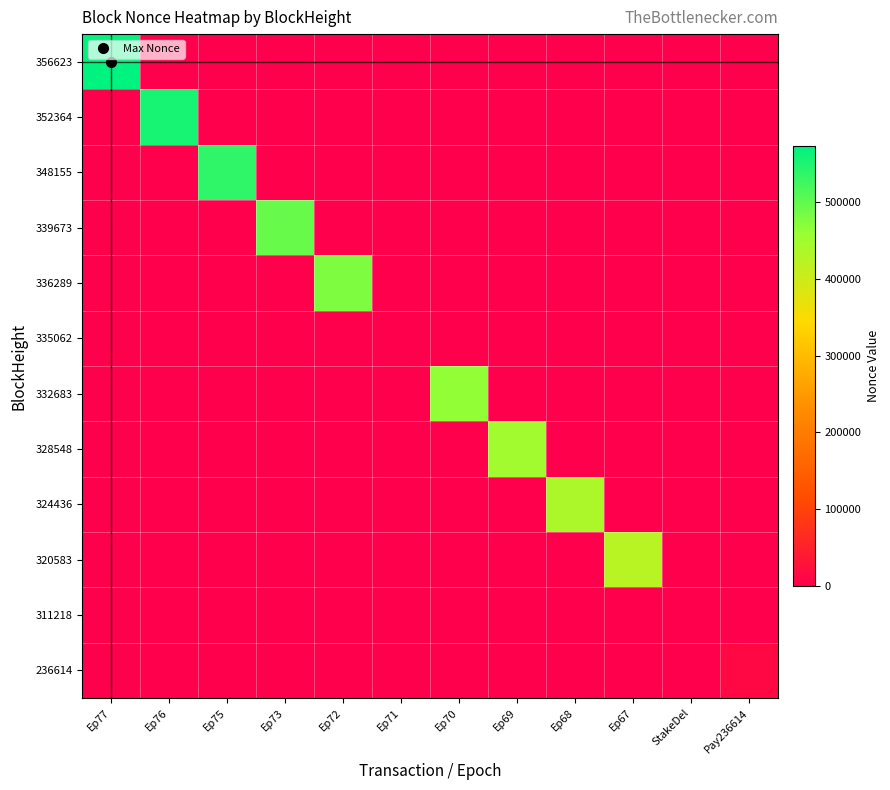

Reading left to right, transcribe all the data shown in this chart.

356623: Ep77=572909	Ep76=0	Ep75=0	Ep73=0	Ep72=0	Ep71=0	Ep70=0	Ep69=0	Ep68=0	Ep67=0	StakeDel=0	Pay236614=0
352364: Ep77=0	Ep76=554460	Ep75=0	Ep73=0	Ep72=0	Ep71=0	Ep70=0	Ep69=0	Ep68=0	Ep67=0	StakeDel=0	Pay236614=0
348155: Ep77=0	Ep76=0	Ep75=538041	Ep73=0	Ep72=0	Ep71=0	Ep70=0	Ep69=0	Ep68=0	Ep67=0	StakeDel=0	Pay236614=0
339673: Ep77=0	Ep76=0	Ep75=0	Ep73=494142	Ep72=0	Ep71=0	Ep70=0	Ep69=0	Ep68=0	Ep67=0	StakeDel=0	Pay236614=0
336289: Ep77=0	Ep76=0	Ep75=0	Ep73=0	Ep72=478282	Ep71=0	Ep70=0	Ep69=0	Ep68=0	Ep67=0	StakeDel=0	Pay236614=0
335062: Ep77=0	Ep76=0	Ep75=0	Ep73=0	Ep72=0	Ep71=1	Ep70=0	Ep69=0	Ep68=0	Ep67=0	StakeDel=0	Pay236614=0
332683: Ep77=0	Ep76=0	Ep75=0	Ep73=0	Ep72=0	Ep71=0	Ep70=462844	Ep69=0	Ep68=0	Ep67=0	StakeDel=0	Pay236614=0
328548: Ep77=0	Ep76=0	Ep75=0	Ep73=0	Ep72=0	Ep71=0	Ep70=0	Ep69=448677	Ep68=0	Ep67=0	StakeDel=0	Pay236614=0
324436: Ep77=0	Ep76=0	Ep75=0	Ep73=0	Ep72=0	Ep71=0	Ep70=0	Ep69=0	Ep68=435510	Ep67=0	StakeDel=0	Pay236614=0
320583: Ep77=0	Ep76=0	Ep75=0	Ep73=0	Ep72=0	Ep71=0	Ep70=0	Ep69=0	Ep68=0	Ep67=422566	StakeDel=0	Pay236614=0
311218: Ep77=0	Ep76=0	Ep75=0	Ep73=0	Ep72=0	Ep71=0	Ep70=0	Ep69=0	Ep68=0	Ep67=0	StakeDel=0	Pay236614=0
236614: Ep77=0	Ep76=0	Ep75=0	Ep73=0	Ep72=0	Ep71=0	Ep70=0	Ep69=0	Ep68=0	Ep67=0	StakeDel=0	Pay236614=14123